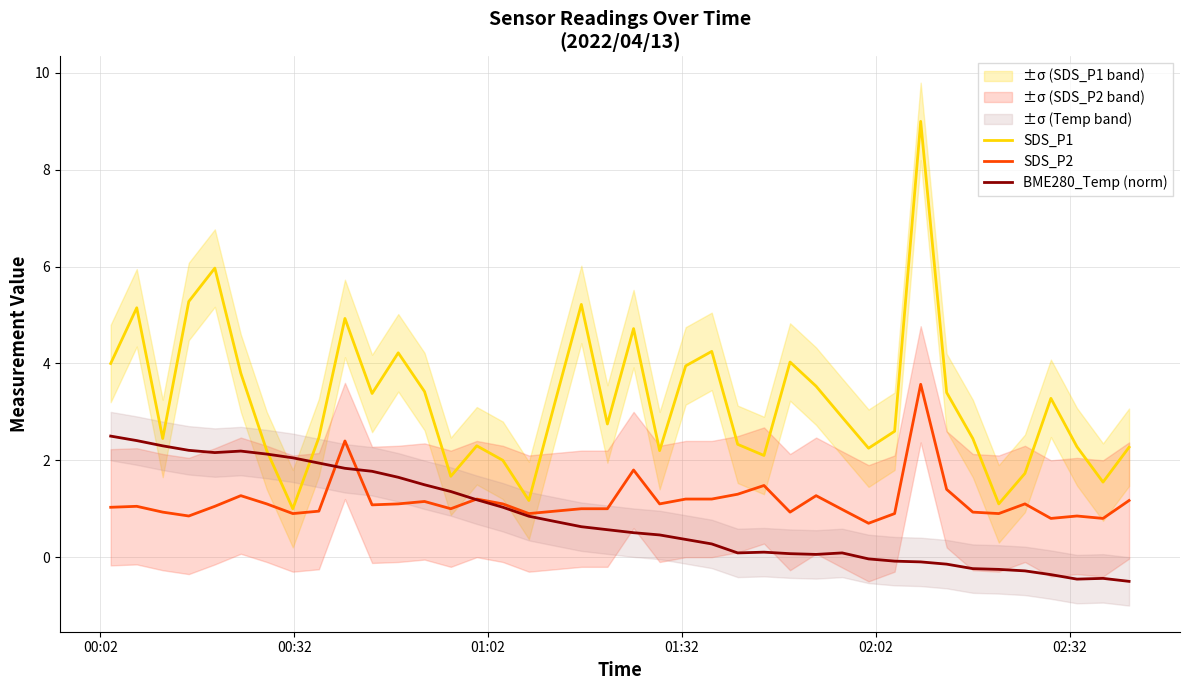

What is the minimum value for BME280_Temp (norm)?

-0.5